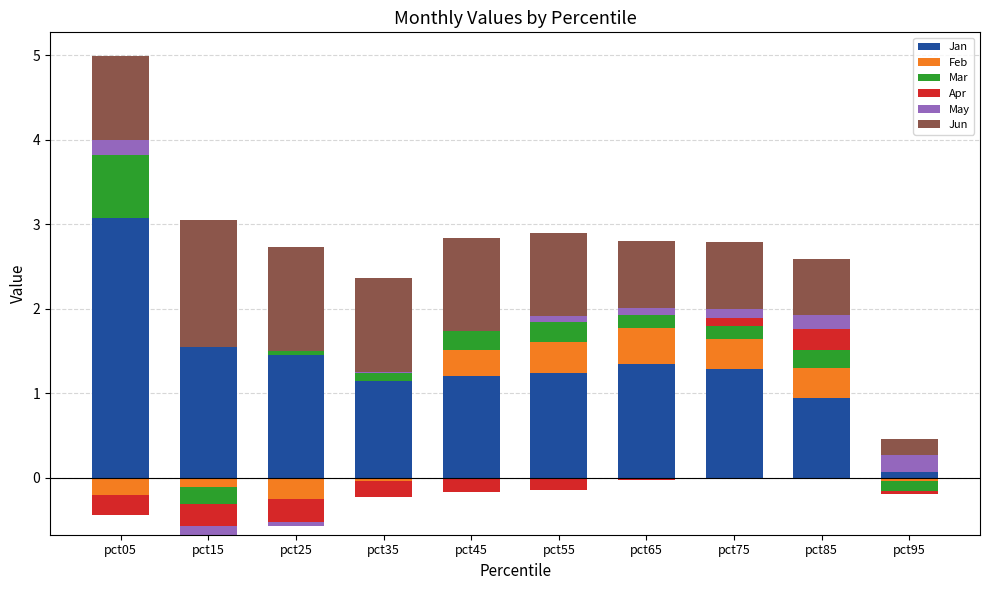

Rank the series at pct65 from lowest to highest value.

Apr, May, Mar, Feb, Jun, Jan